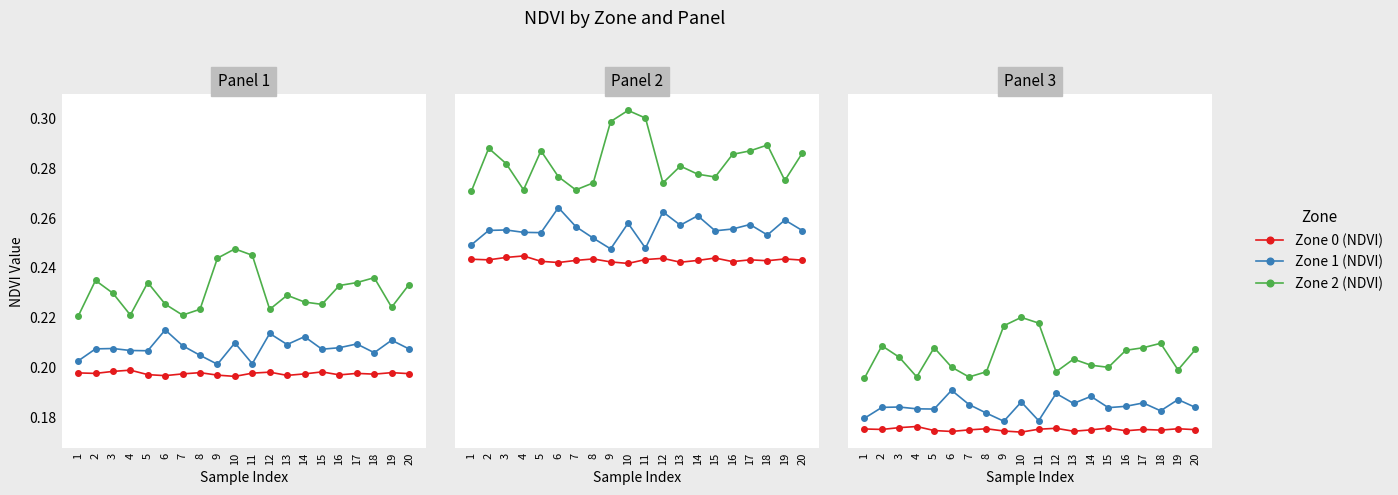

Which category has the highest value in the Zone 1 (NDVI) series?

6